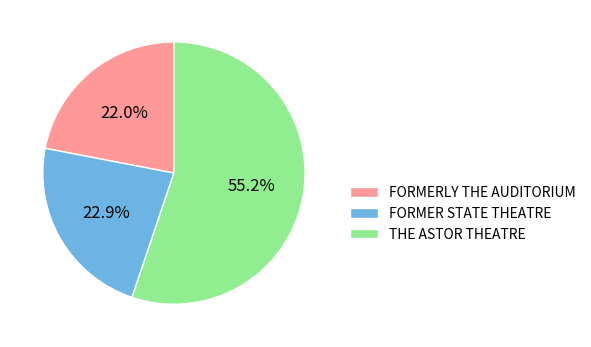

How many slices are in this pie chart?

3